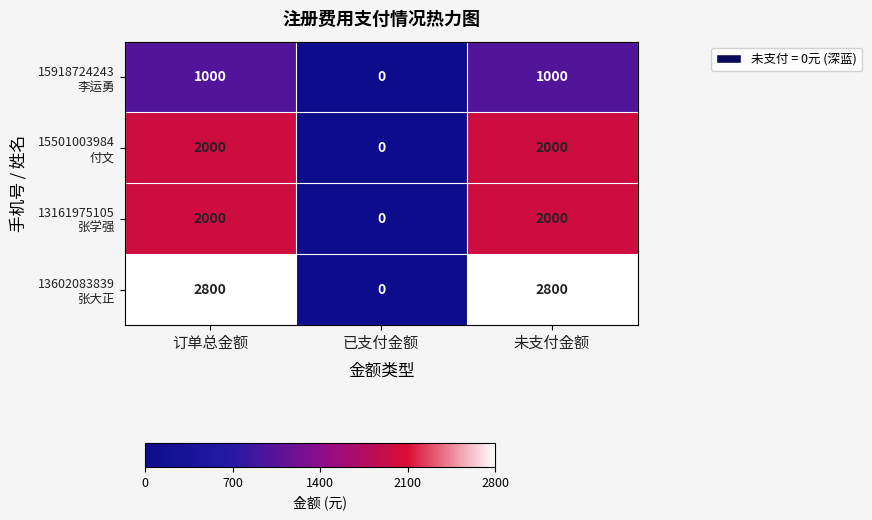

Which category has the lowest value across all series?

已支付金额